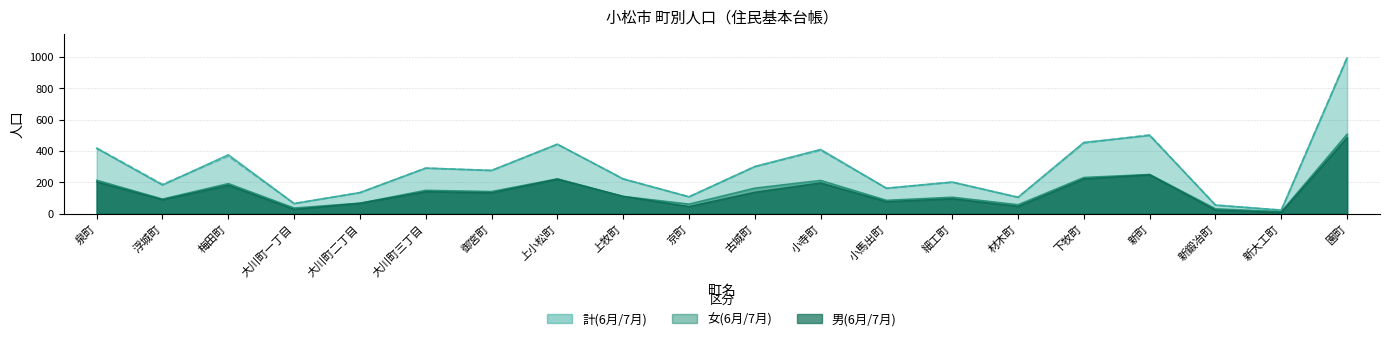

The 計(6月) series shows 253 at 浮城町. True or false?

False